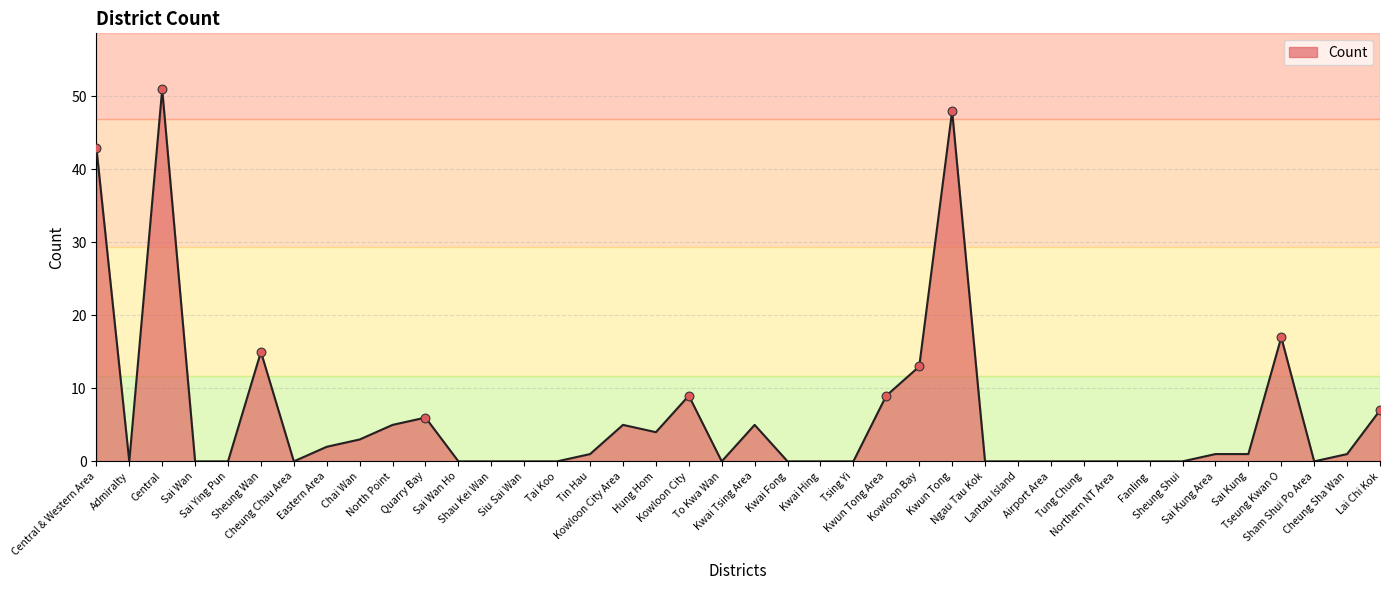

What is the change in value from Central to Sai Ying Pun?

-51